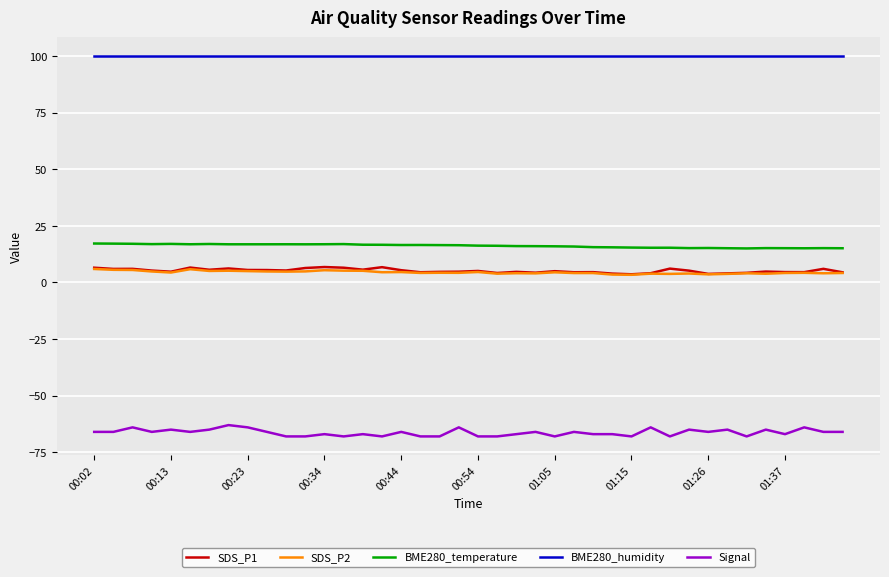

What is the highest value of the BME280_humidity series?

100.0